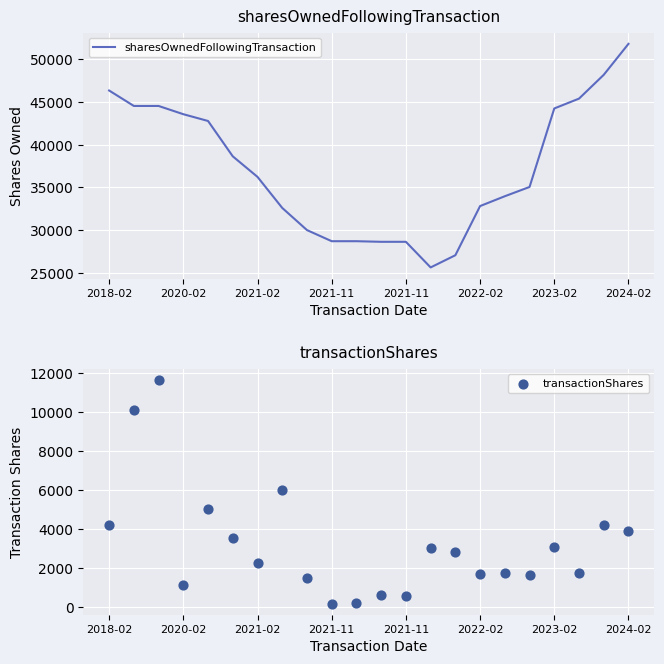

At how many categories does at least one series exceed 32557?

15